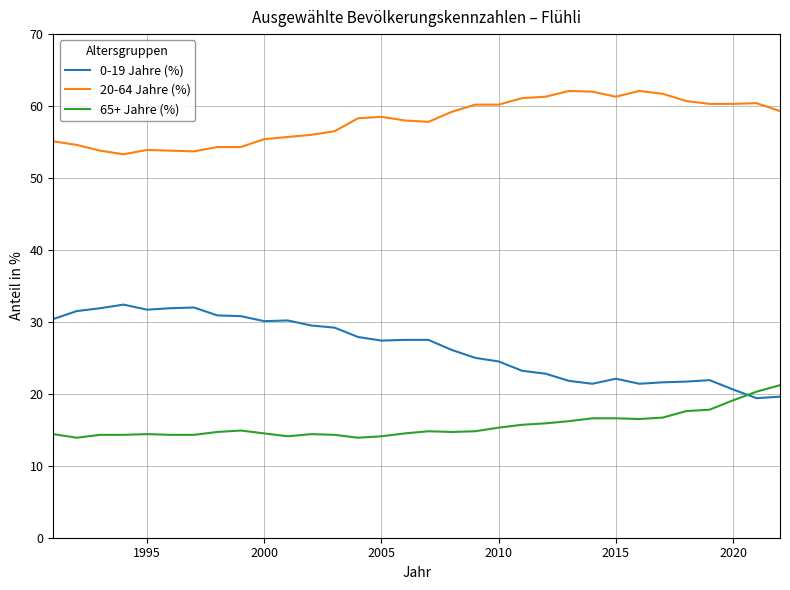

True or false: 0-19 Jahre (%) and 65+ Jahre (%) intersect in this chart.

True